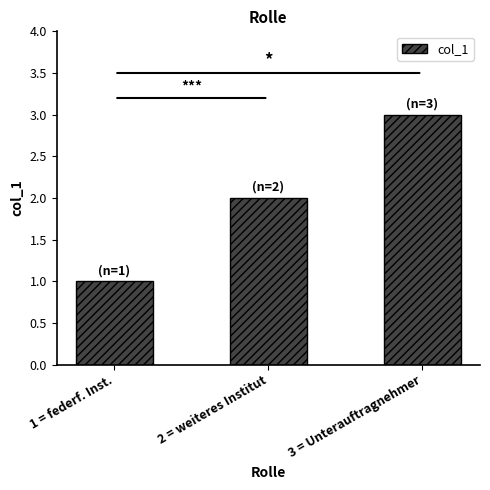

What is the difference between the maximum and second lowest values?

1